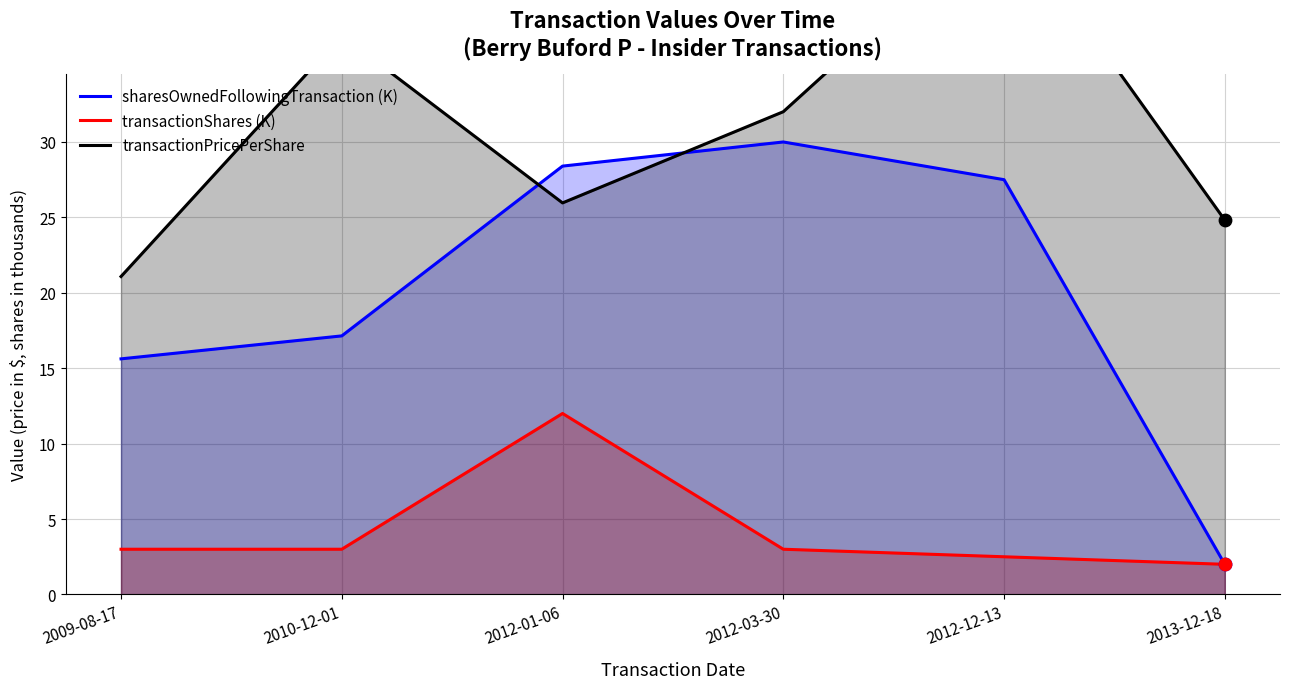

At which category is the sum across all series the highest?

2012-12-13